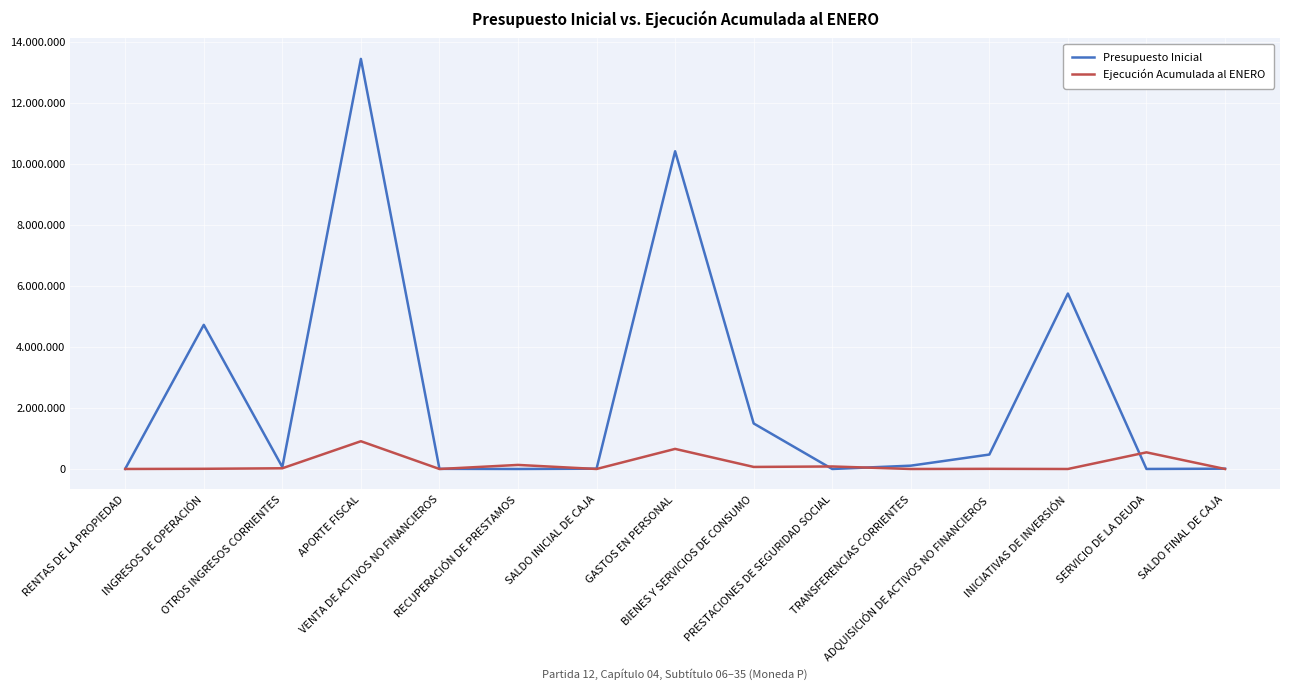

What are all the series names shown in the legend?

Presupuesto Inicial, Ejecución Acumulada al ENERO